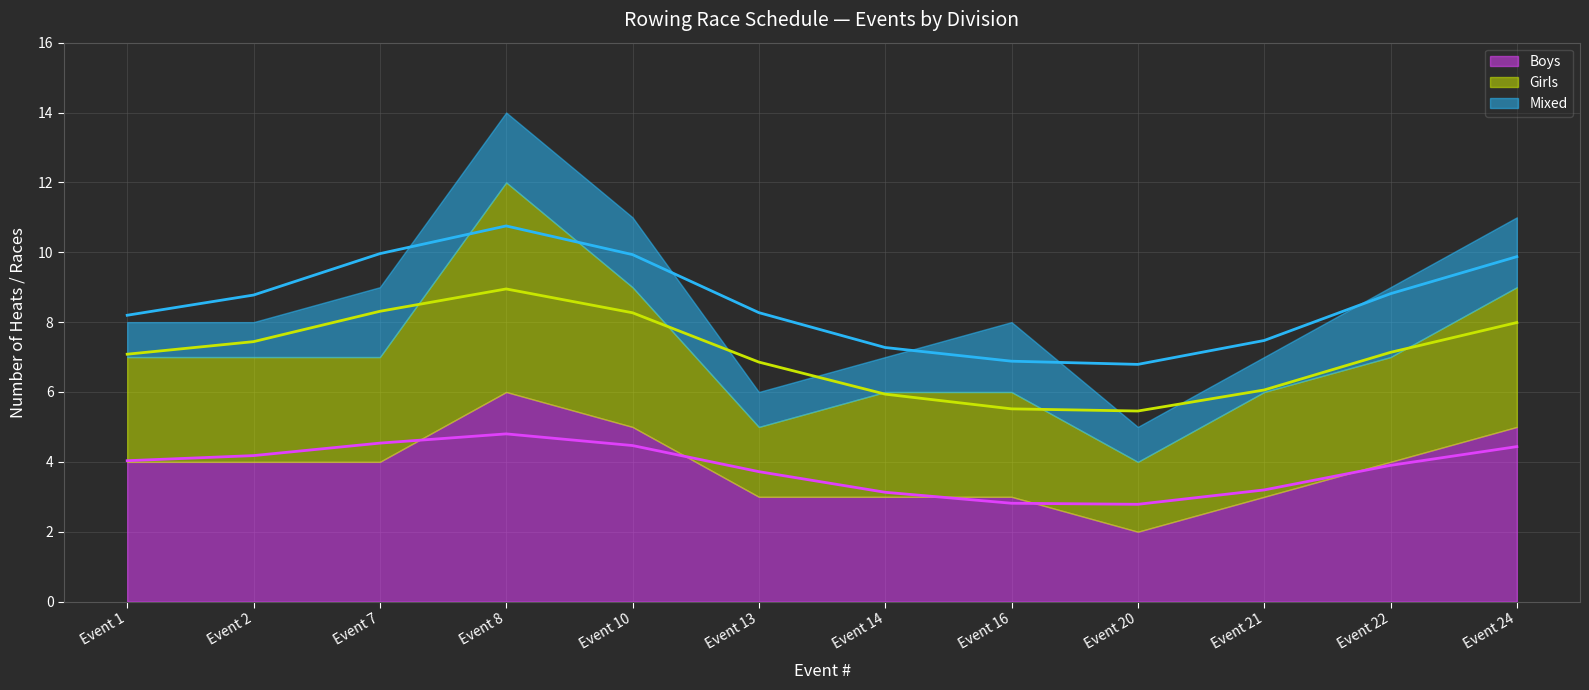

How many lines are shown in the chart?

3